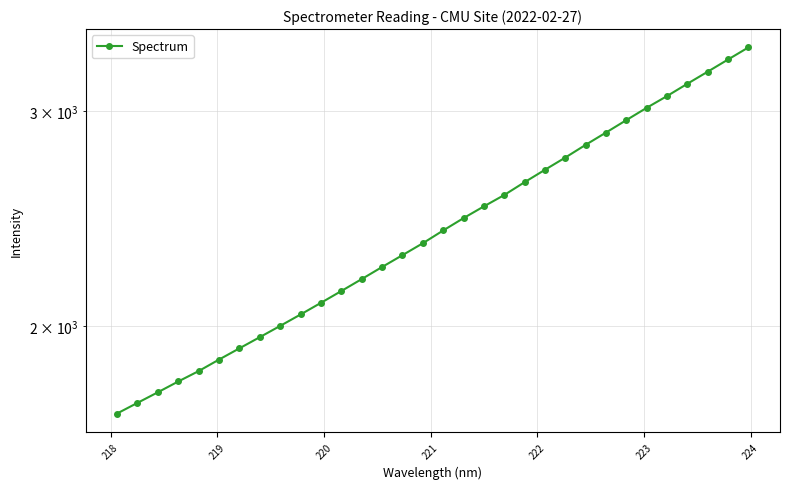

Reading left to right, extract all data points from this chart.

1694.8	1729.2	1764.1	1800.5	1836.2	1876.6	1916.9	1957.8	1999.9	2043.5	2089.0	2136.1	2184.8	2235.2	2285.8	2337.9	2395.0	2451.6	2506.5	2561.1	2623.9	2686.1	2748.9	2815.8	2881.9	2950.4	3019.9	3087.7	3160.3	3233.2	3308.5	3385.0